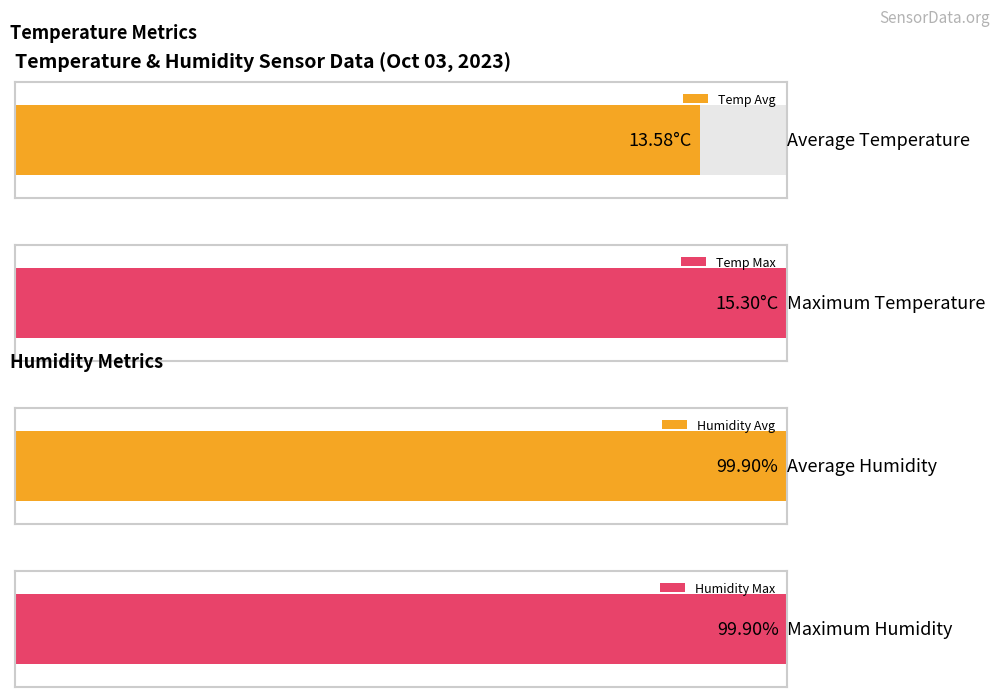

What is the greatest value displayed?

99.9